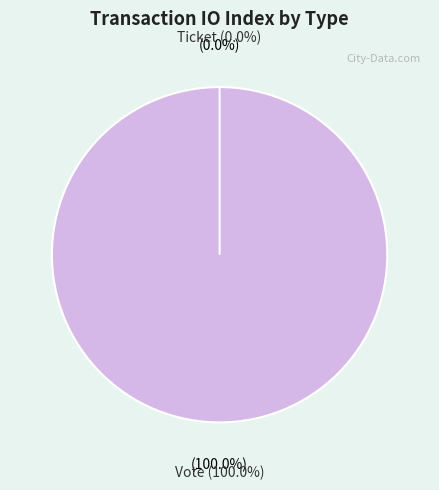

Does any single category account for the majority?

Yes